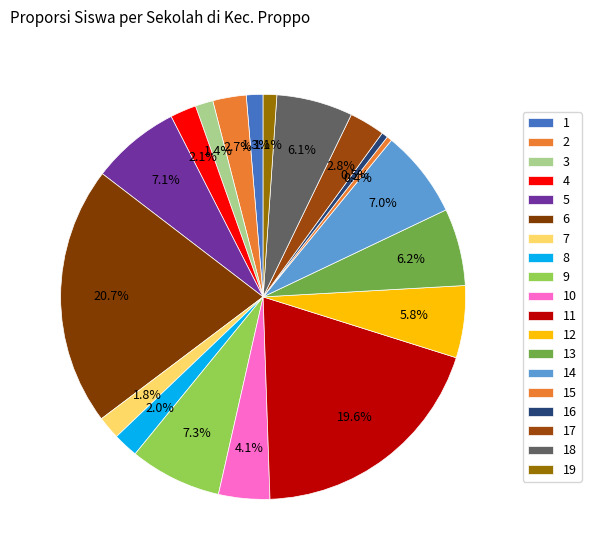

How many segments does this pie chart have?

19